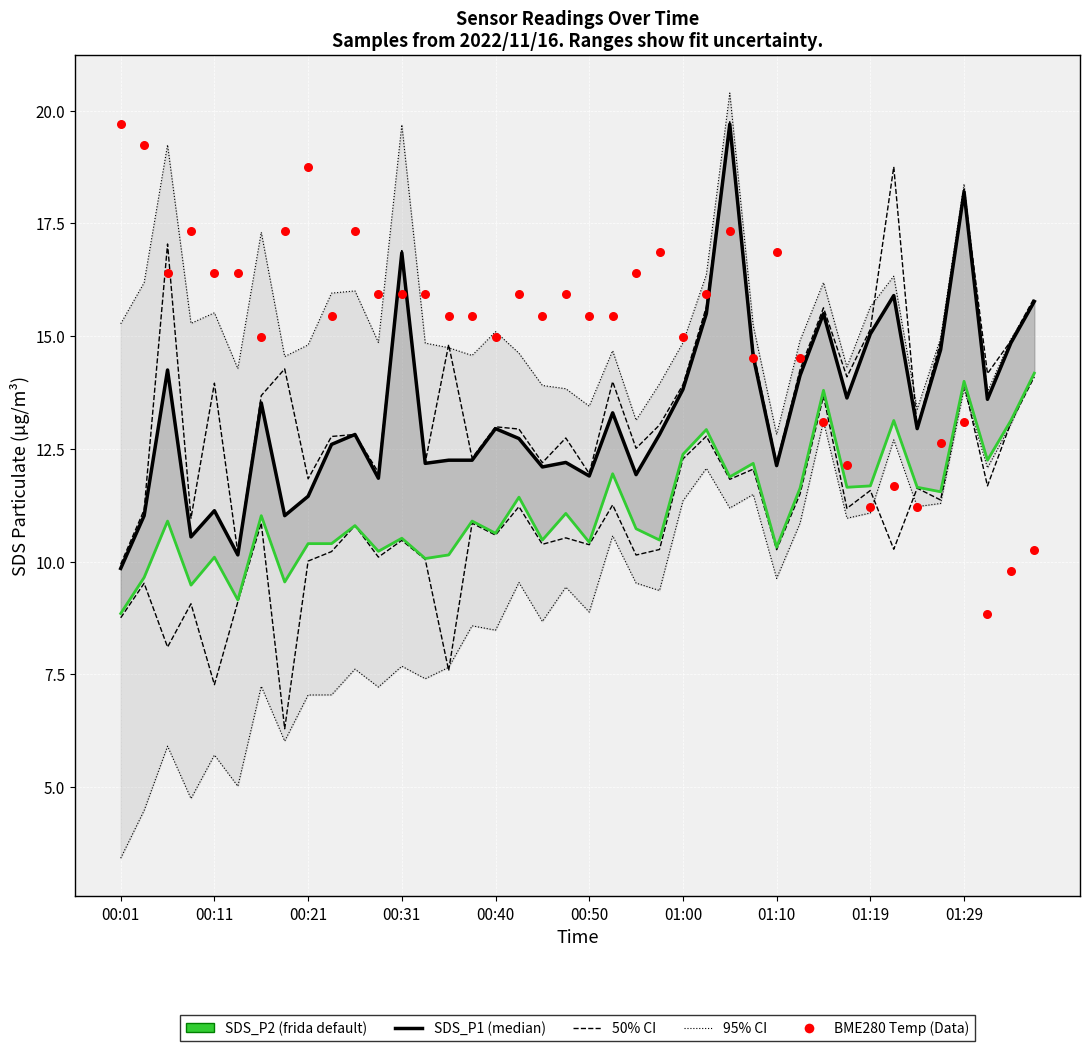

Which series reaches the minimum Y coordinate?

SDS_P2